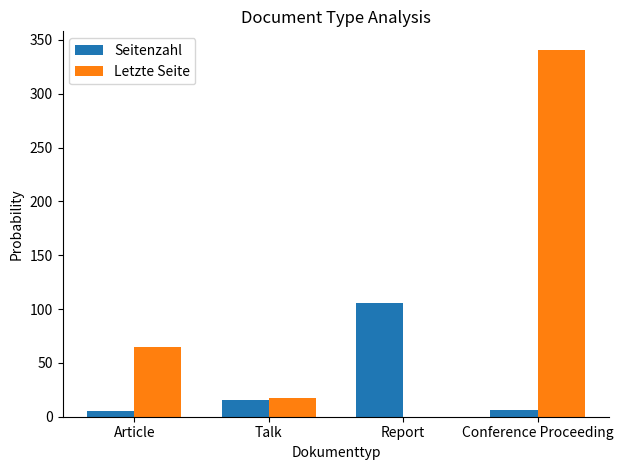

What is the spread (max minus min) of values at Conference Proceeding?

335.0